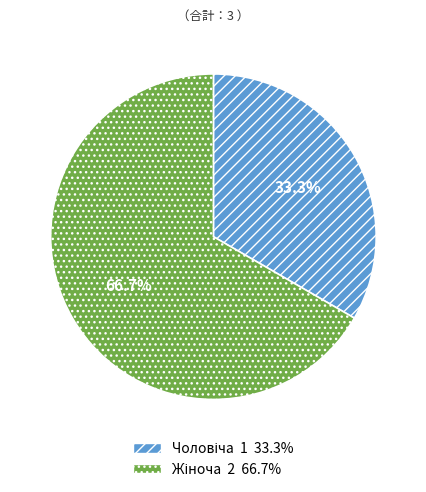

Is there a majority slice in this chart?

Yes